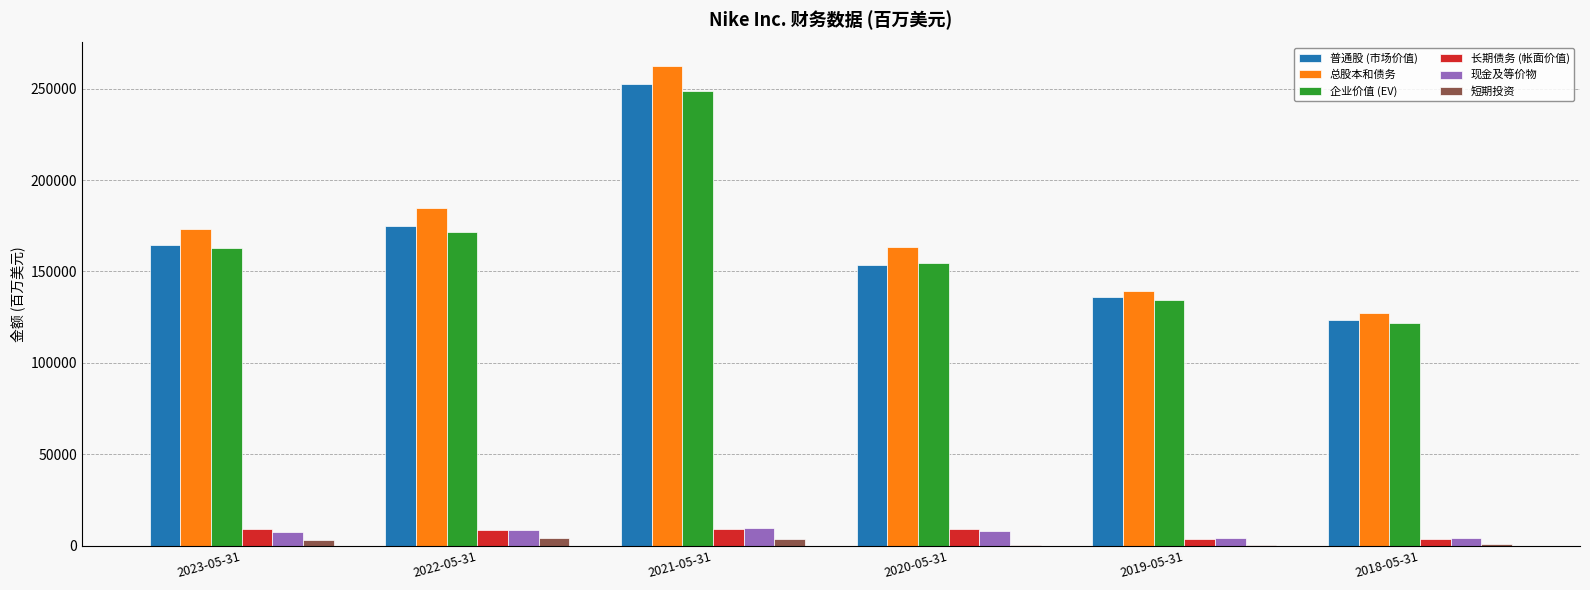

Which series changed the most between 2022-05-31 and 2018-05-31?

总股本和债务